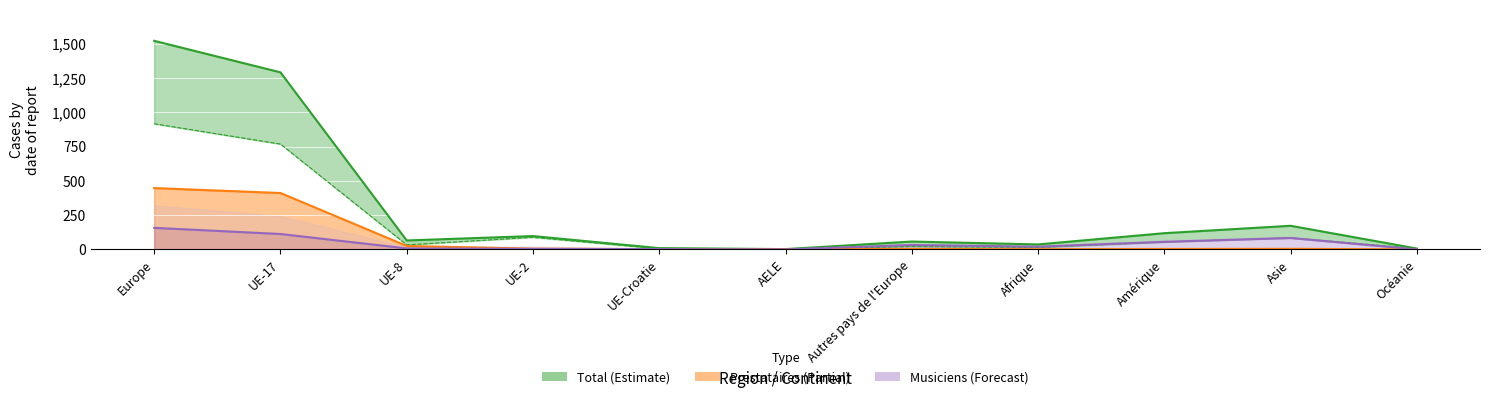

What is the total value across all series at UE-17?

2582